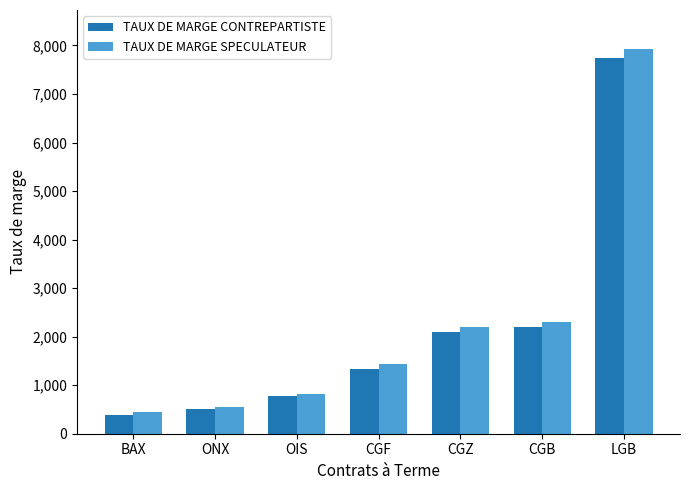

The TAUX DE MARGE CONTREPARTISTE series shows 579 at CGZ. True or false?

False